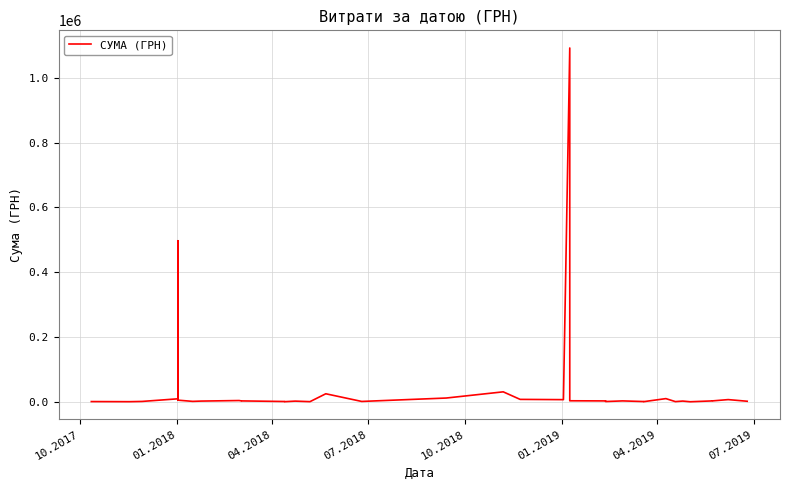

How many data points are less than 2967?

20